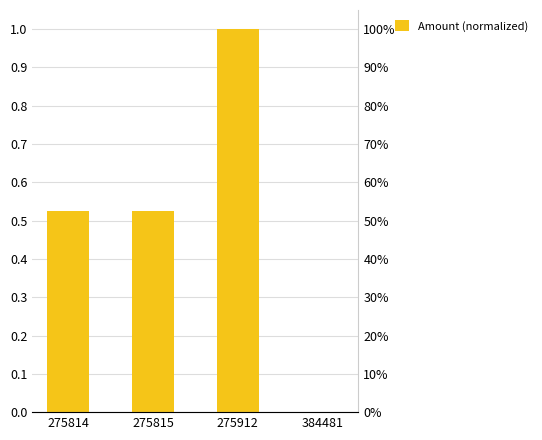

The chart shows a value of 0.8 at 275814. True or false?

False